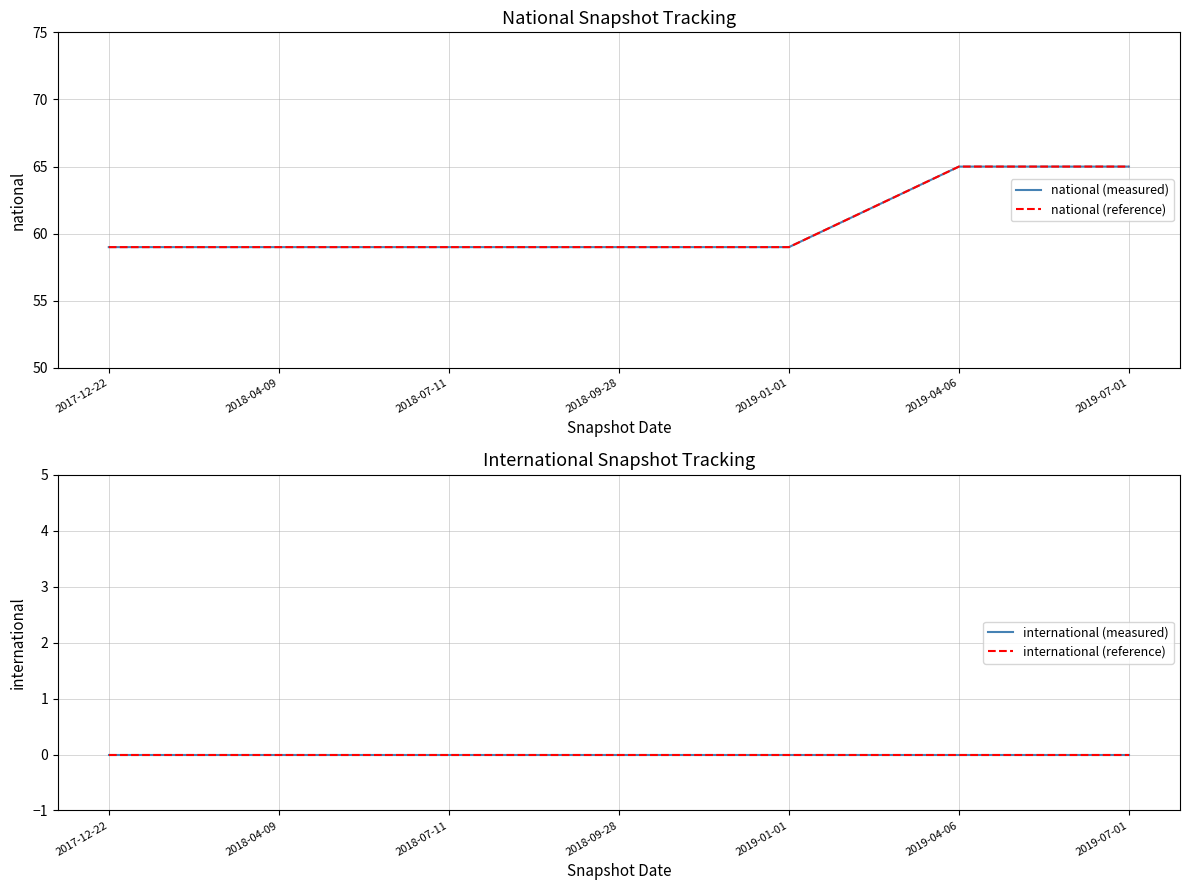

Is it true that international (measured) equals 0 at 2018-09-28?

True